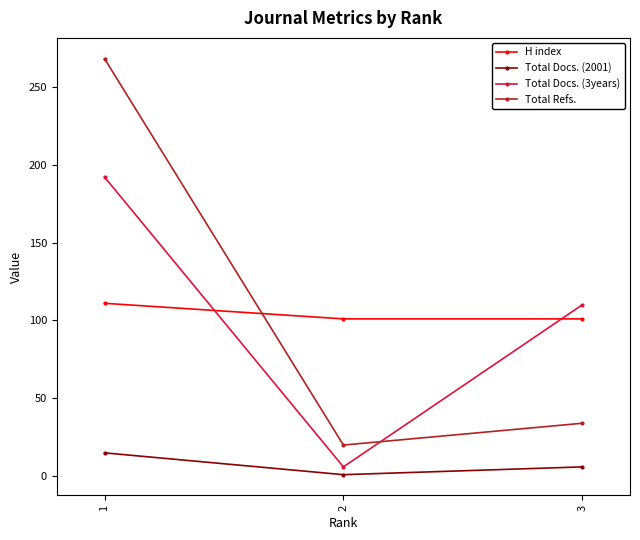

Which series has the widest spread of values?

Total Refs.